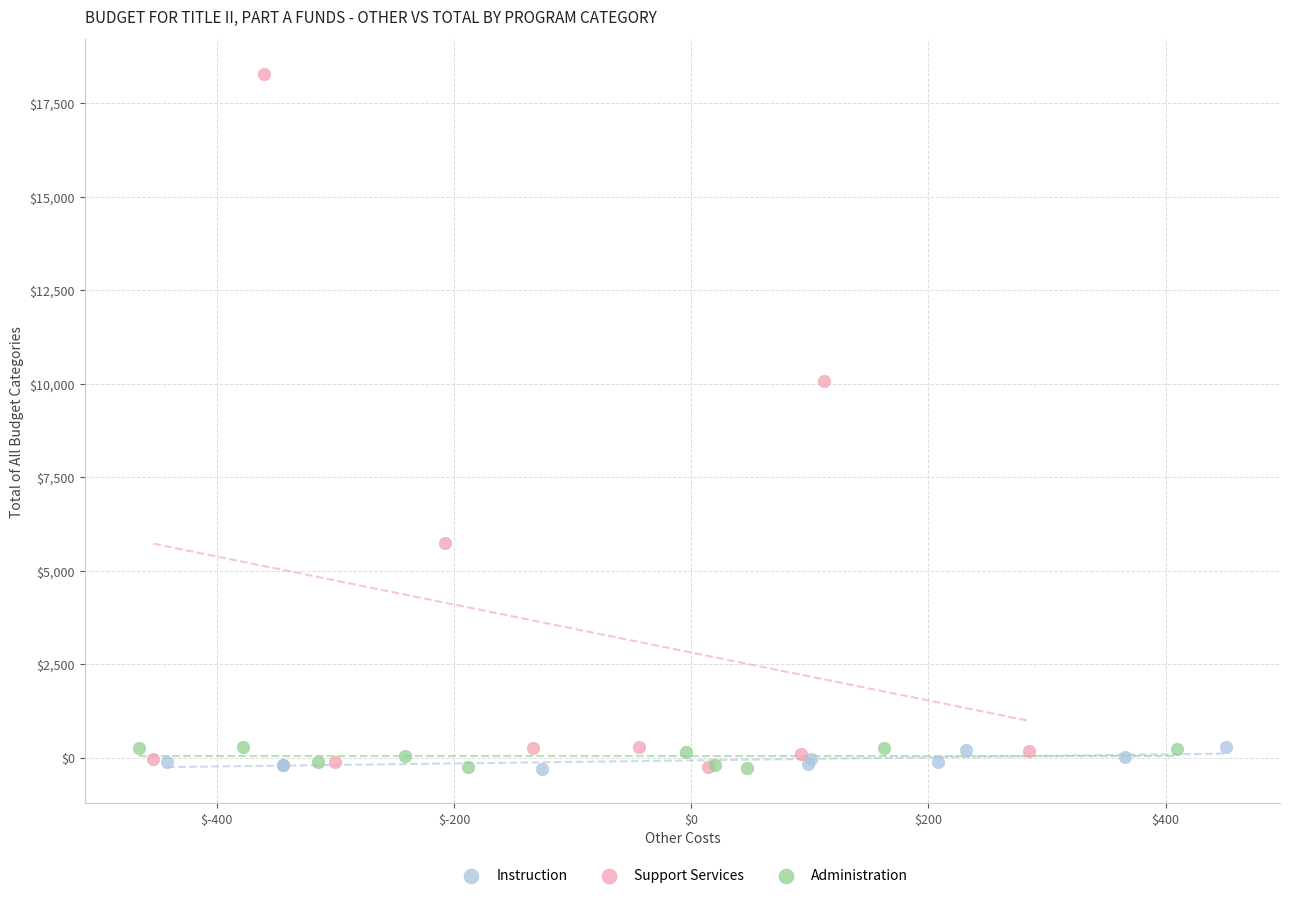

Which series has the largest Y range (max minus min)?

Support Services